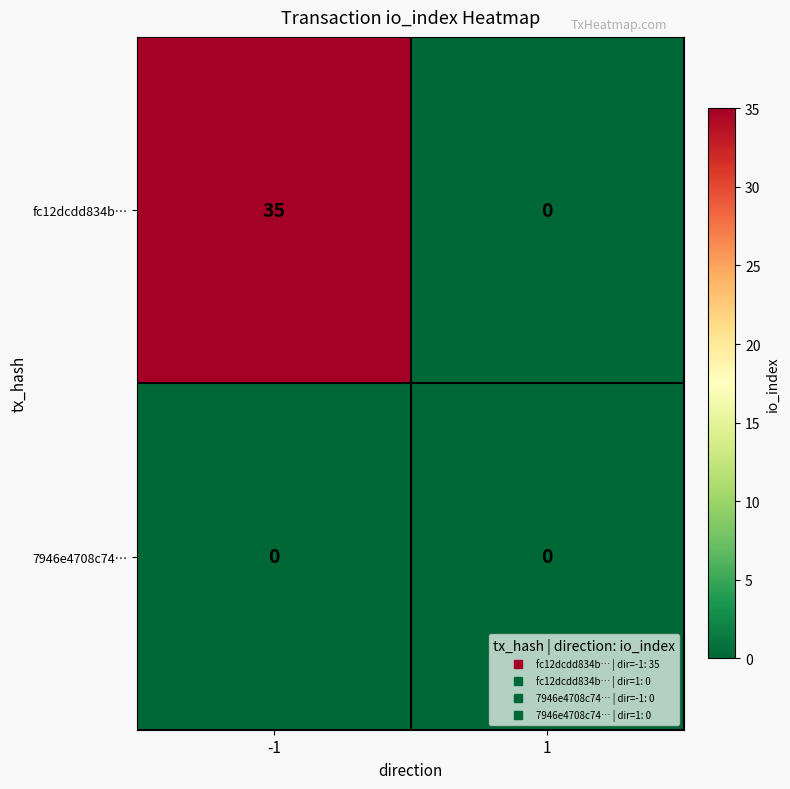

Reading left to right, what are all the values shown in this chart?

fc12dcdd834b…: 35	0
7946e4708c74…: 0	0